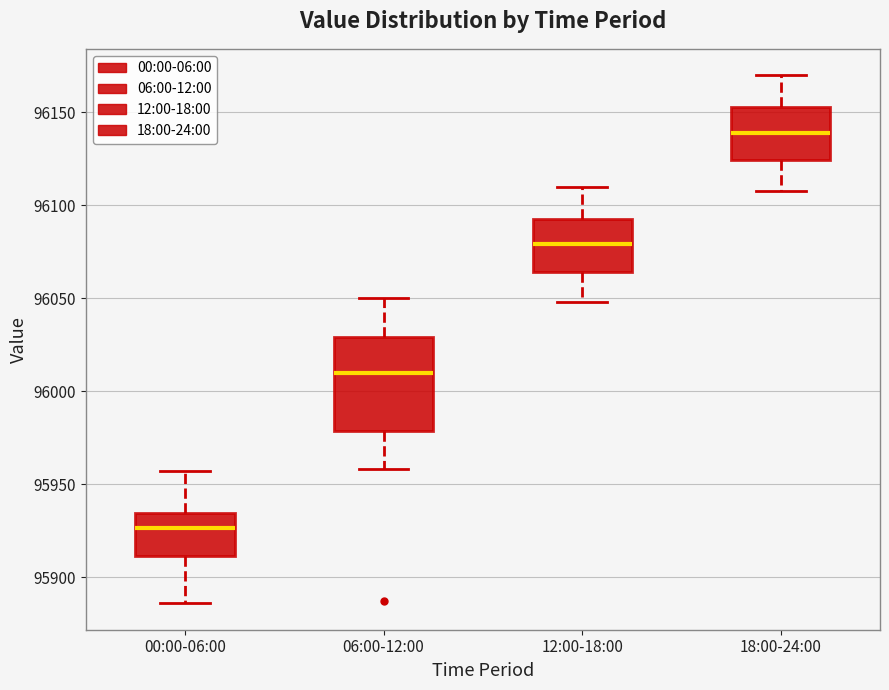

Which box's median line is the highest?

18:00-24:00